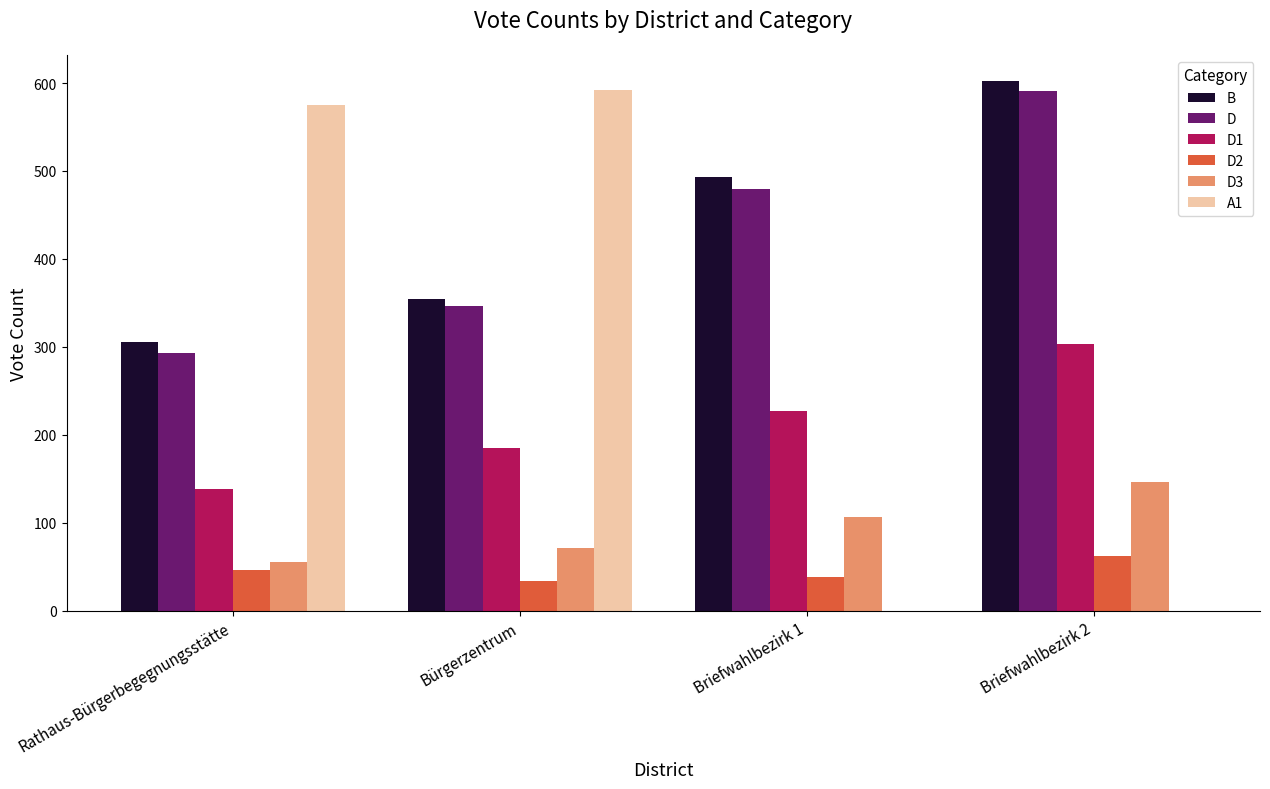

At which category is the sum across all series the highest?

Briefwahlbezirk 2